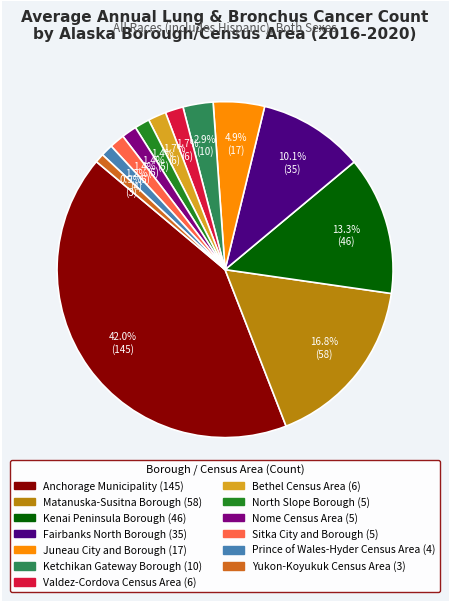

Is it true that Sitka City and Borough is 11% of the pie?

False